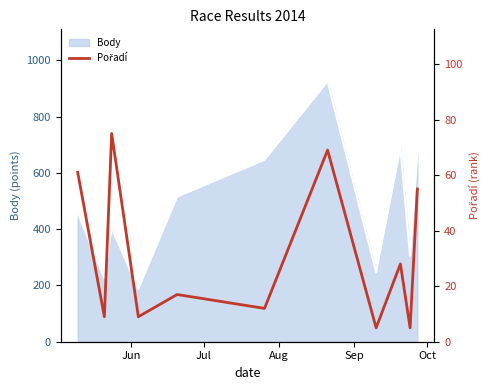

Does the chart display data point markers on the line(s)?

No